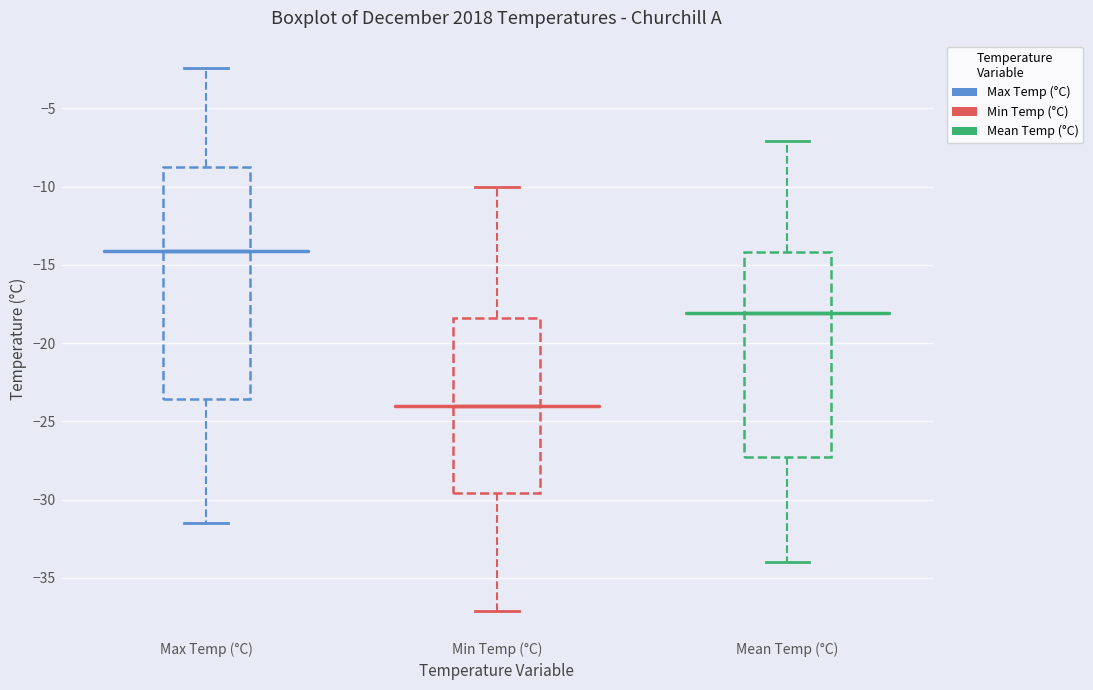

Comparing the boxes themselves (not the whiskers), which one is the tallest?

Max Temp (°C)